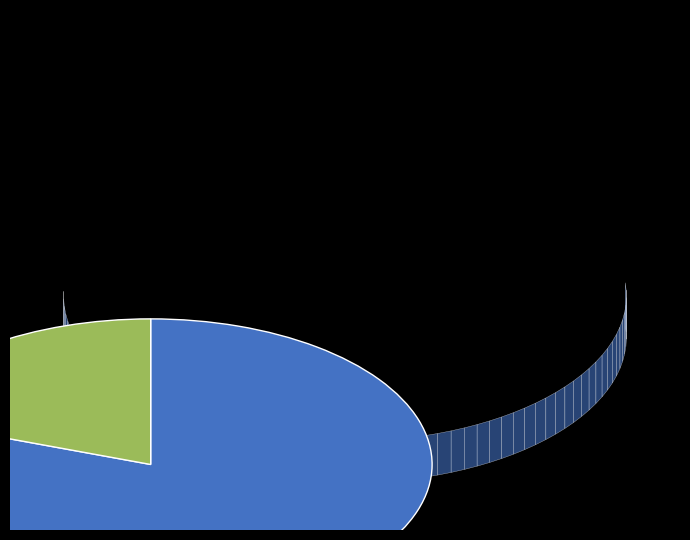

Does 510538 represent more than half of the total?

Yes